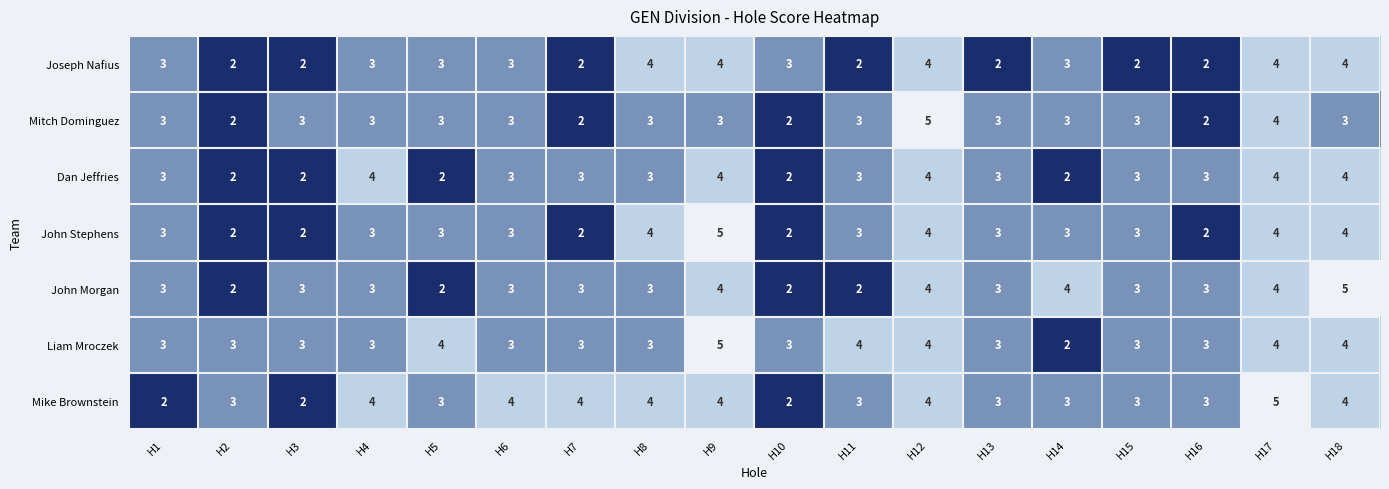

The value of John Stephens at H4 is 3. True or false?

True